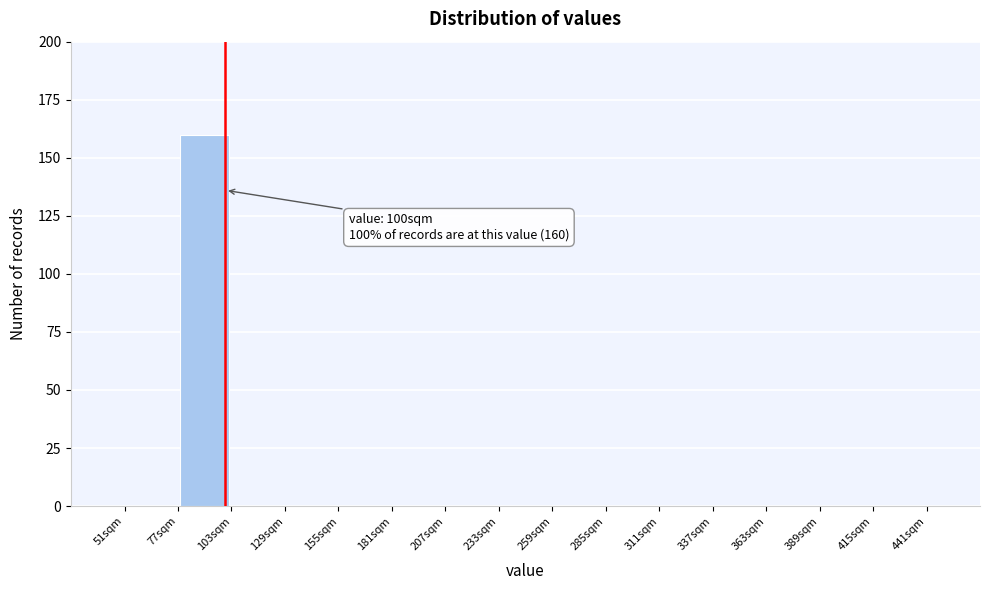

Over which range of the x-axis is the bar tallest?

77 to 103